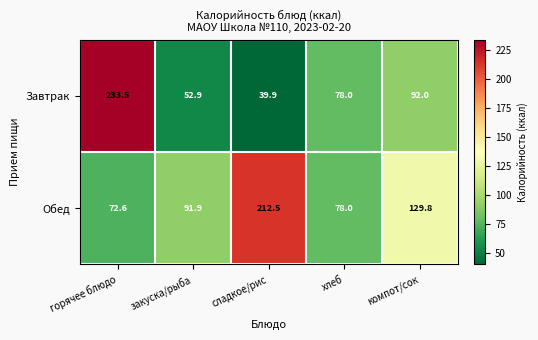

Where is Обед nearest to the value 142?

компот/сок